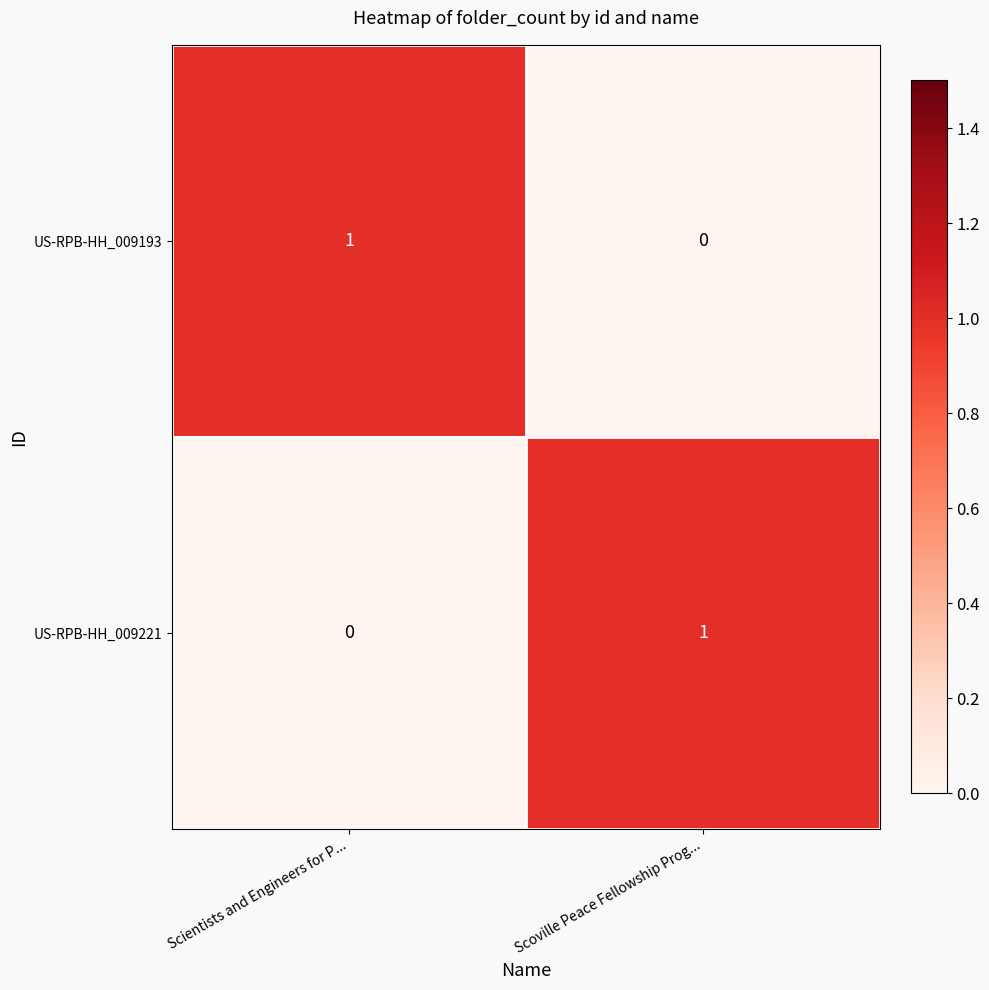

Rank the categories by US-RPB-HH_009221 value from highest to lowest.

Scoville Peace Fellowship Prog..., Scientists and Engineers for P...